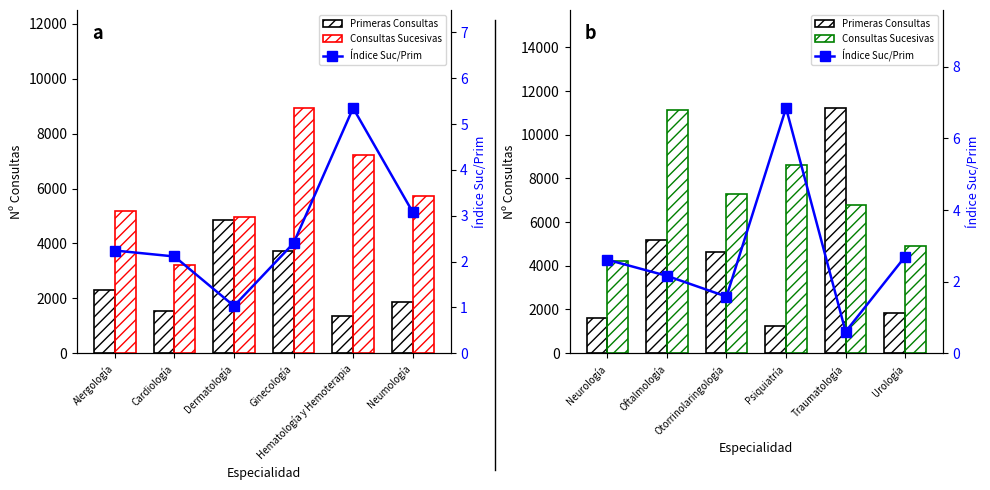

What is the difference between the second highest and second lowest values in the Primeras Consultas series?

3563.0